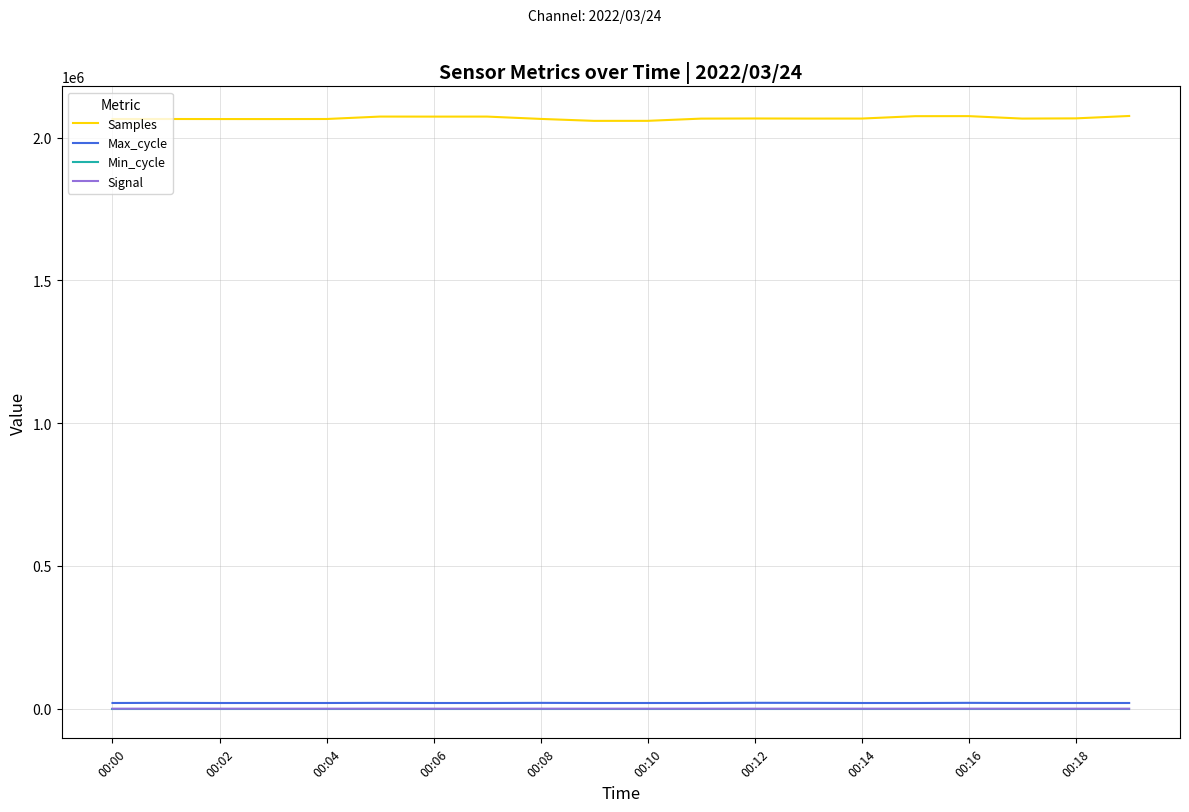

What are all the series names shown in the legend?

Samples, Max_cycle, Min_cycle, Signal